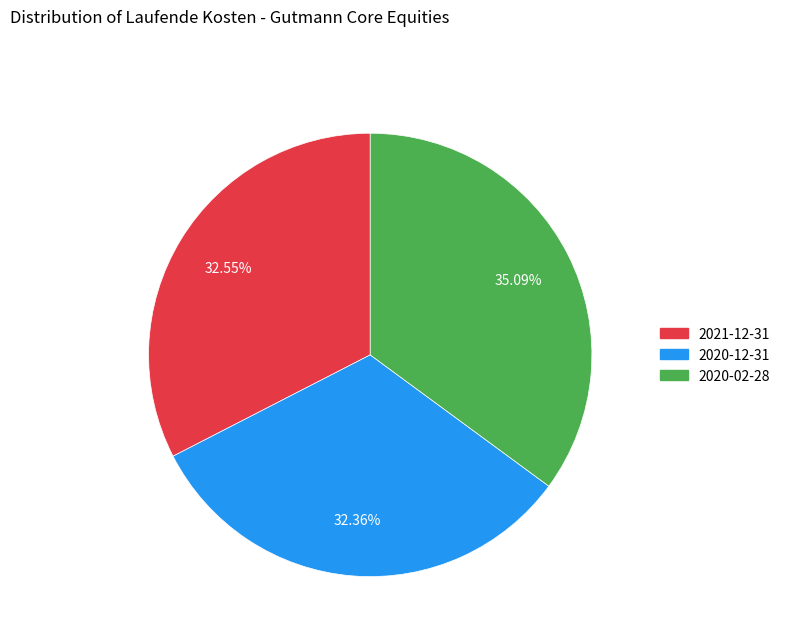

Is it true that 2020-02-28 is 35% of the pie?

True